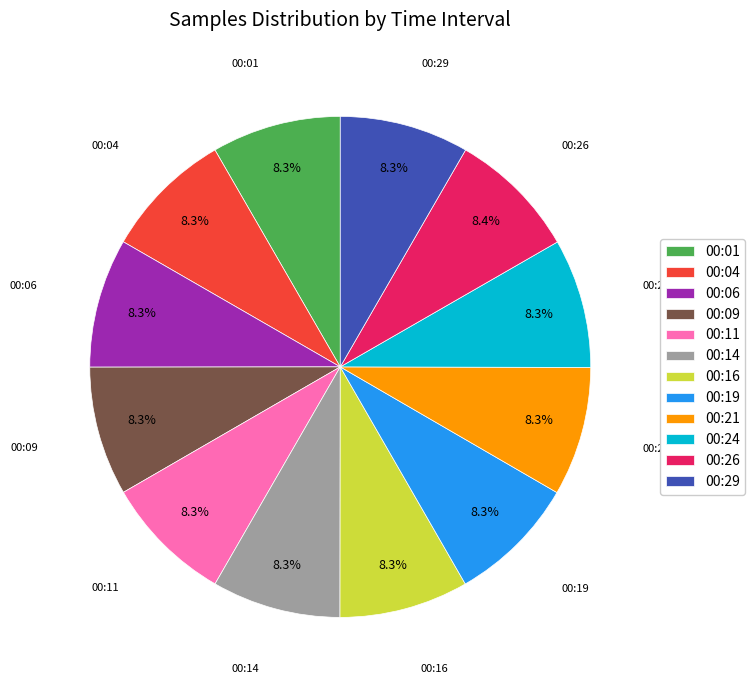

What is the ratio of the value at 00:29 to the value at 00:21?

1.0